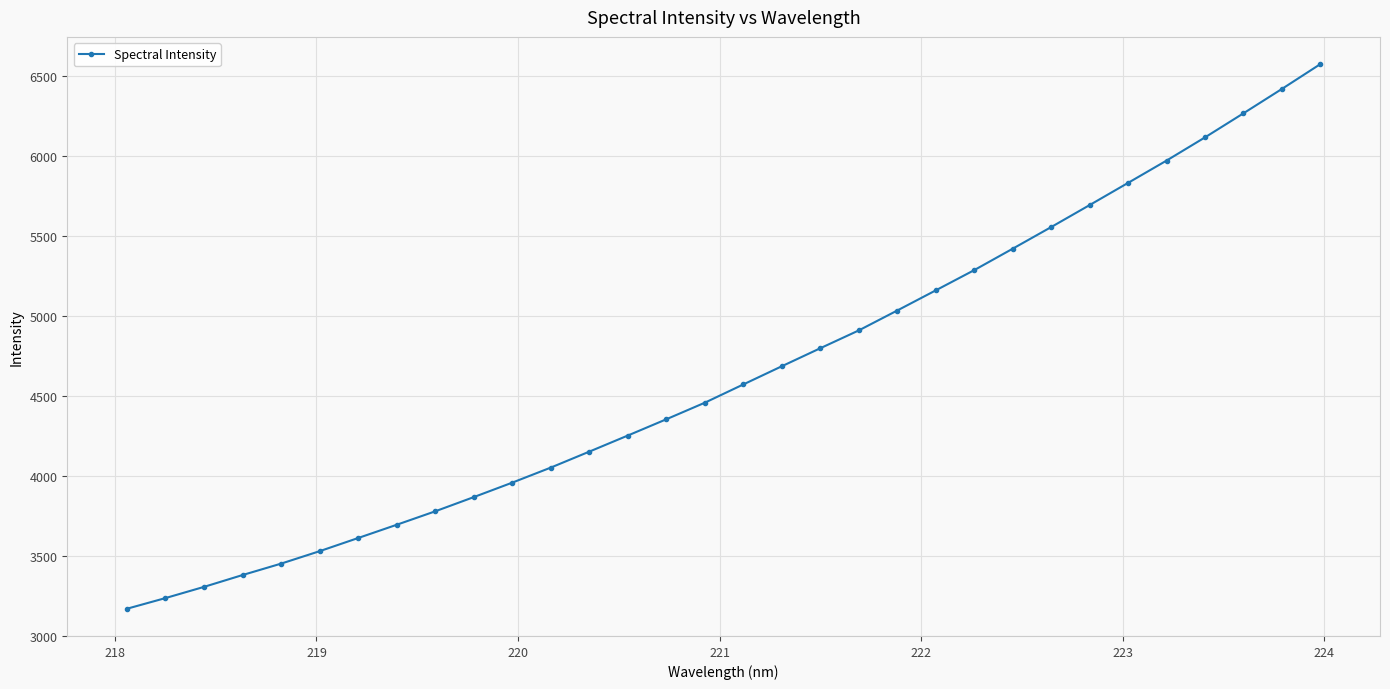

What is the average value?

4642.5